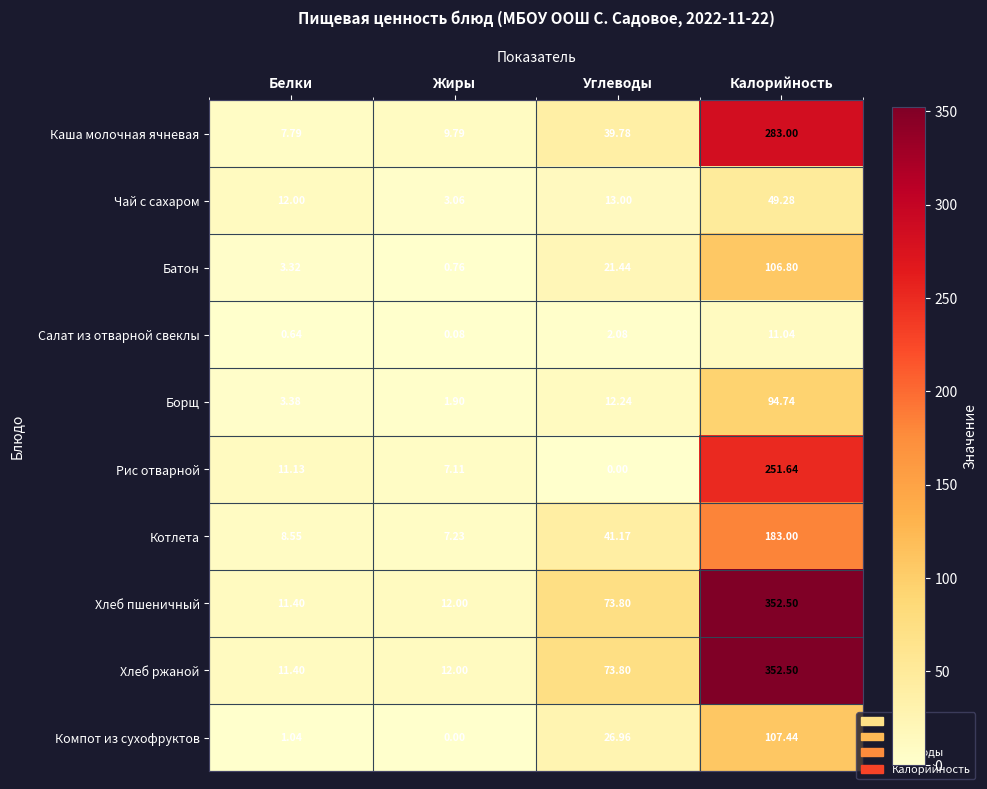

At which category is the sum across all series the highest?

Калорийность